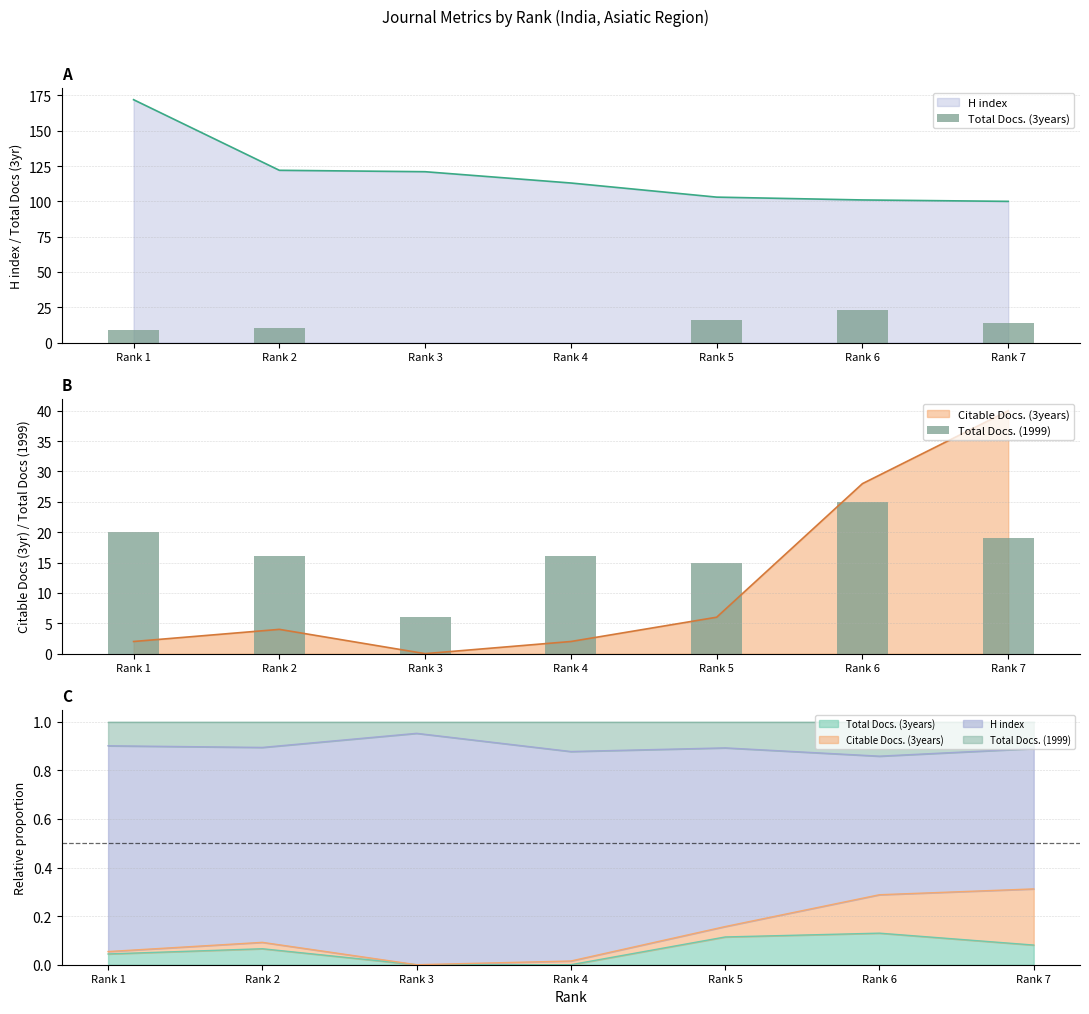

Are the bars grouped side by side (vs. stacked)?

Yes